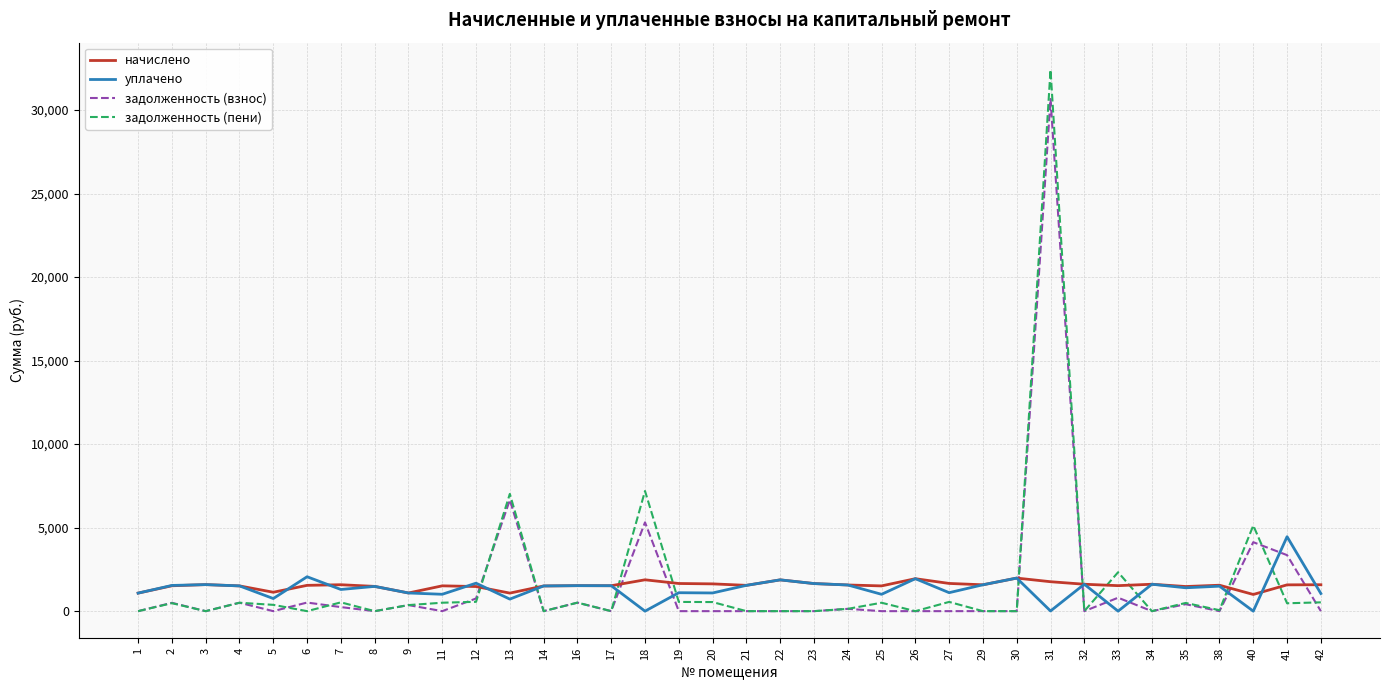

What is the average value of the начислено series?

1536.8